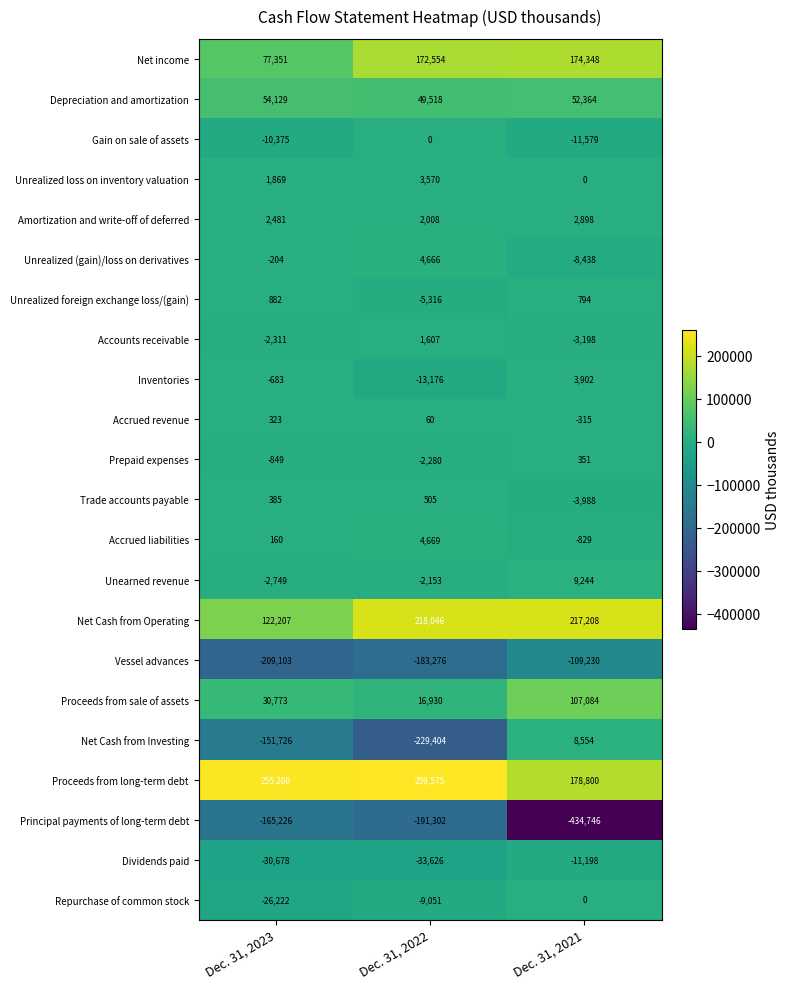

At which category is the sum across all series the highest?

Dec. 31, 2021